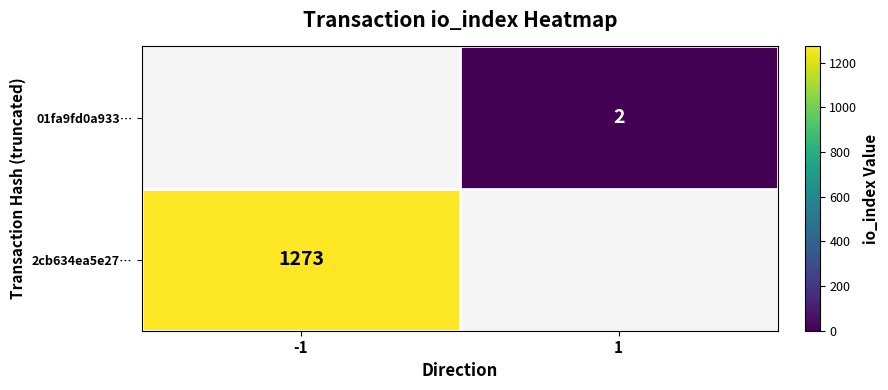

The 01fa9fd0a933… series shows 2 at 1. True or false?

True